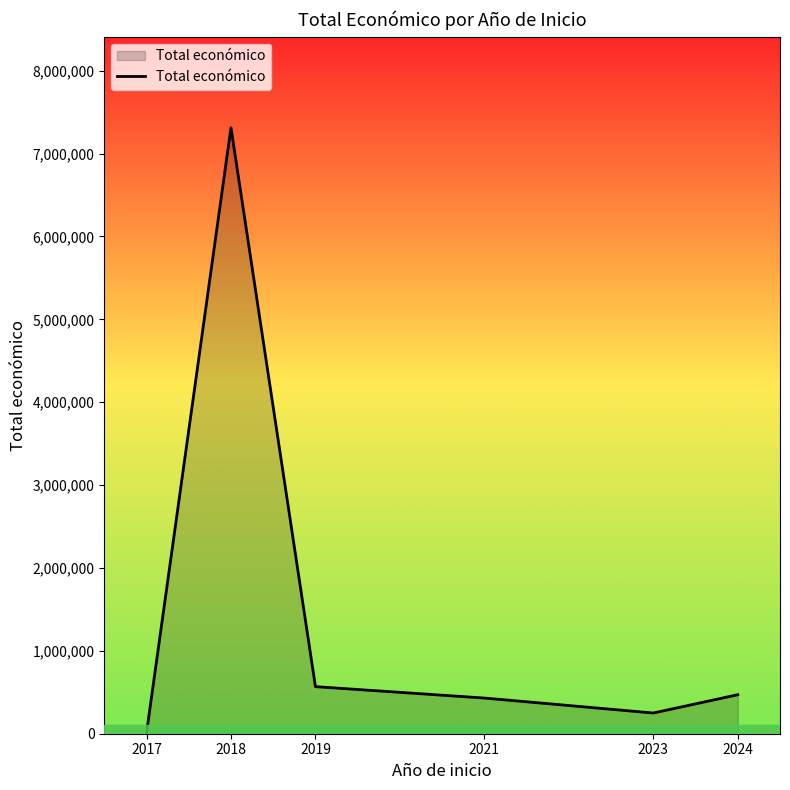

Is it true that the value at 2019 is 567975?

True